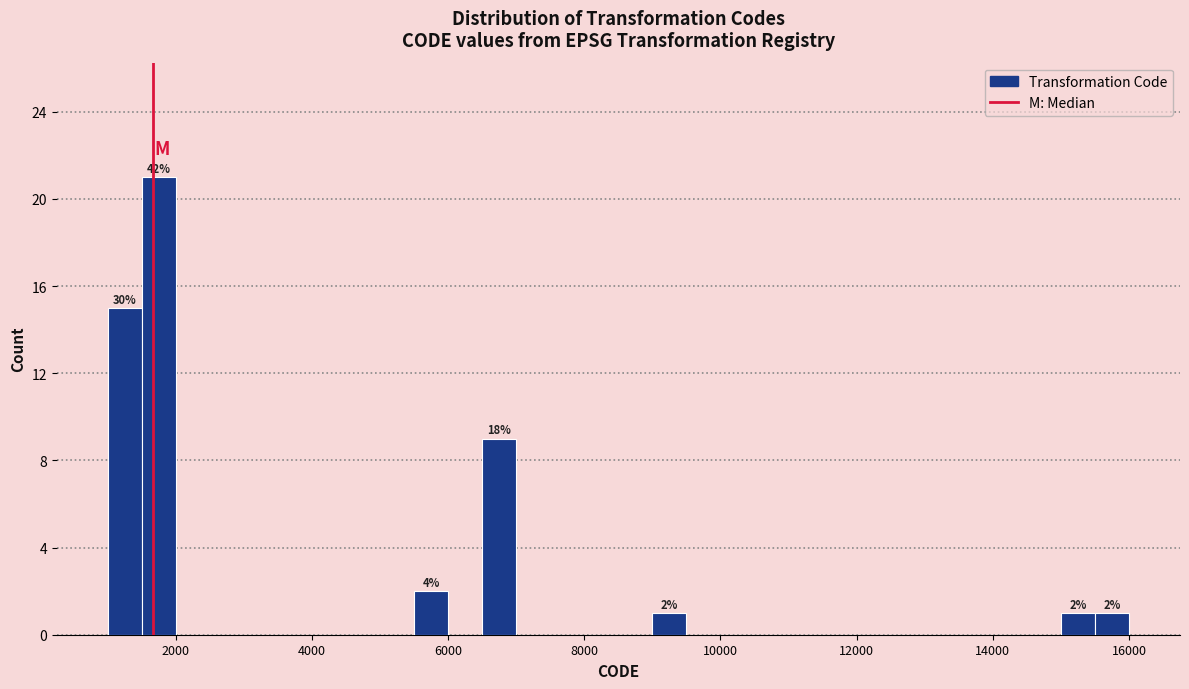

Around what value on the x-axis is the tallest bar? Give the approximate position of its centre, as read against the axis.

1800